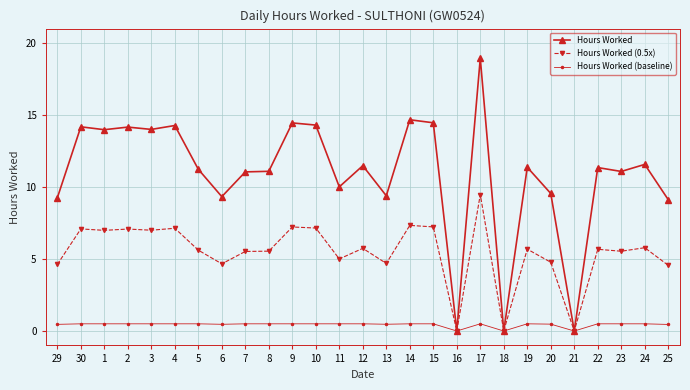

True or false: Hours Worked (0.5x) has more than 2 interior local peaks.

True